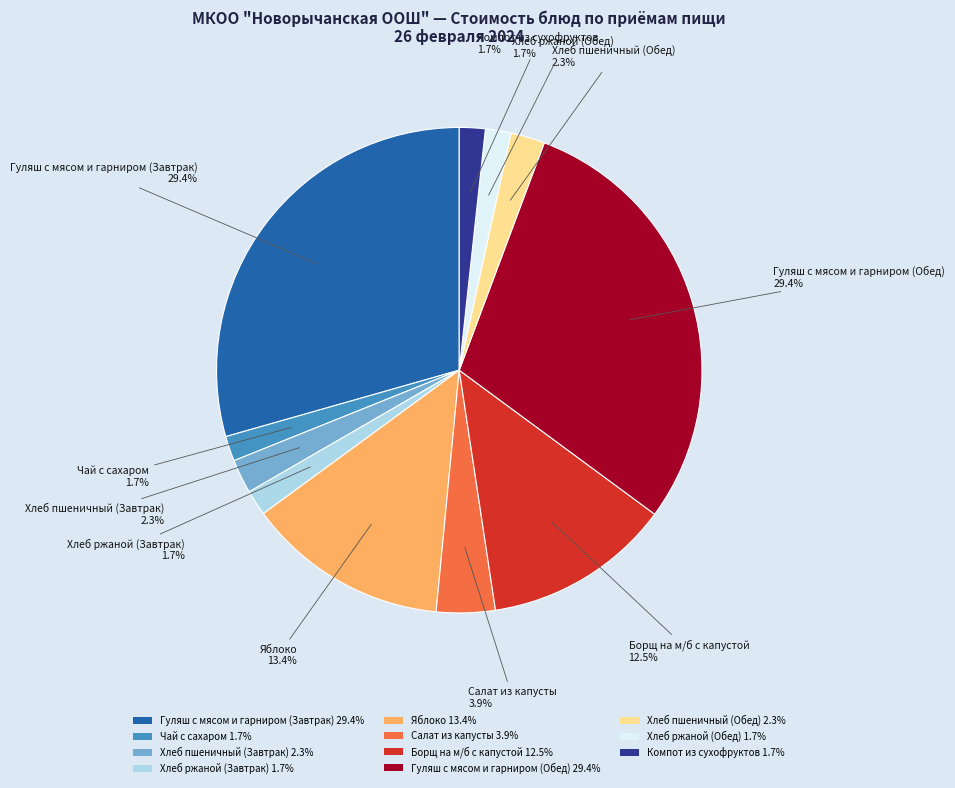

What is the ratio of the value at Салат из капусты to the value at Гуляш с мясом и гарниром (Обед)?

0.1